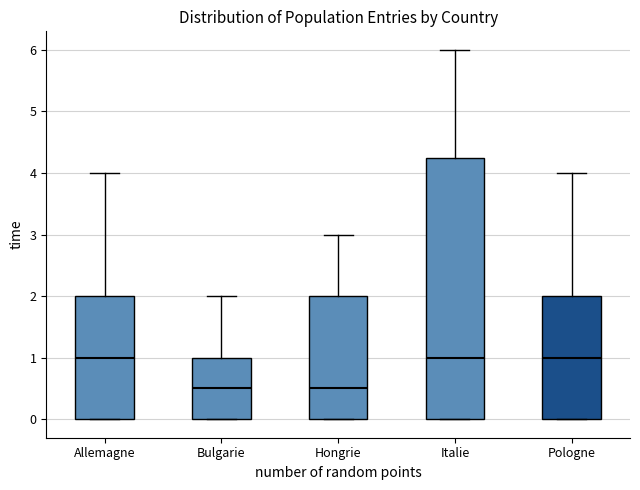

Where does the upper whisker of the box for Hongrie end on the y-axis? The values are not printed on the chart, so give them approximately, as read against the axis.

3.0